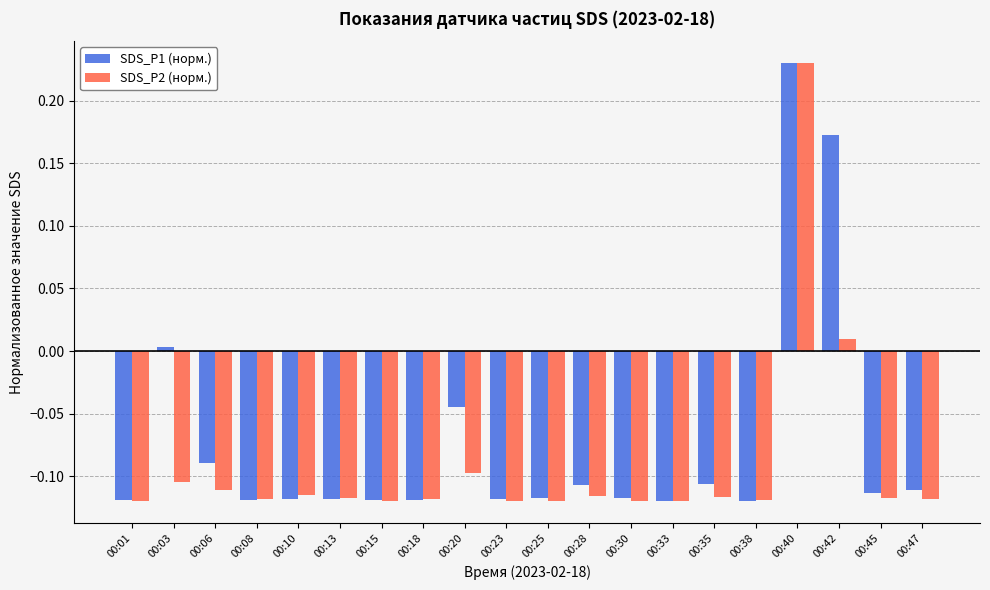

What is the sum of all SDS_P2 (норм.) values?

-1.8